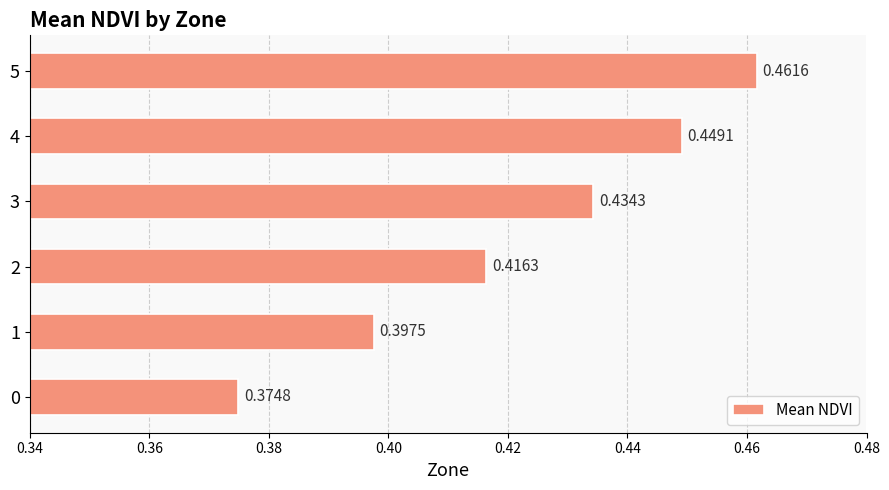

Are the bars horizontal?

Yes